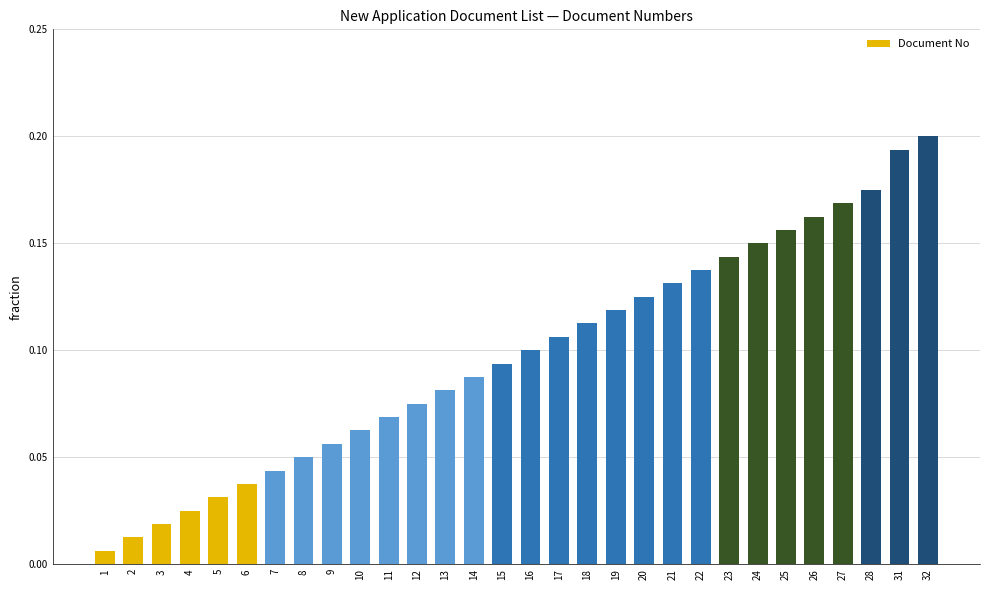

Which category has the highest value across all series?

32